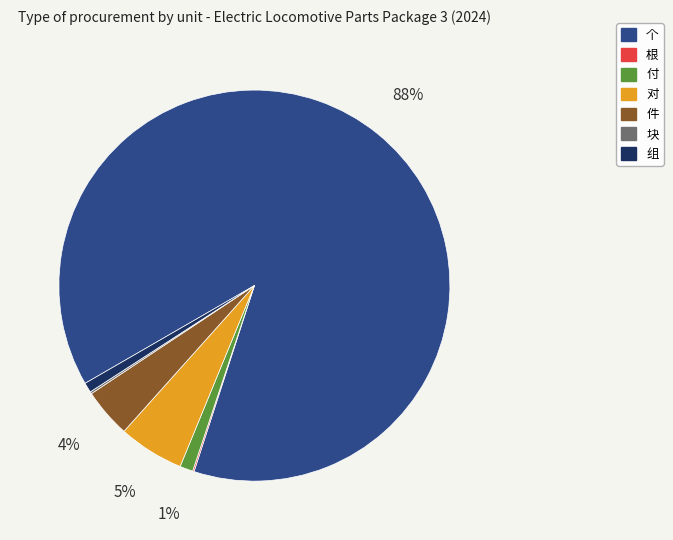

Which category accounts for the majority?

个